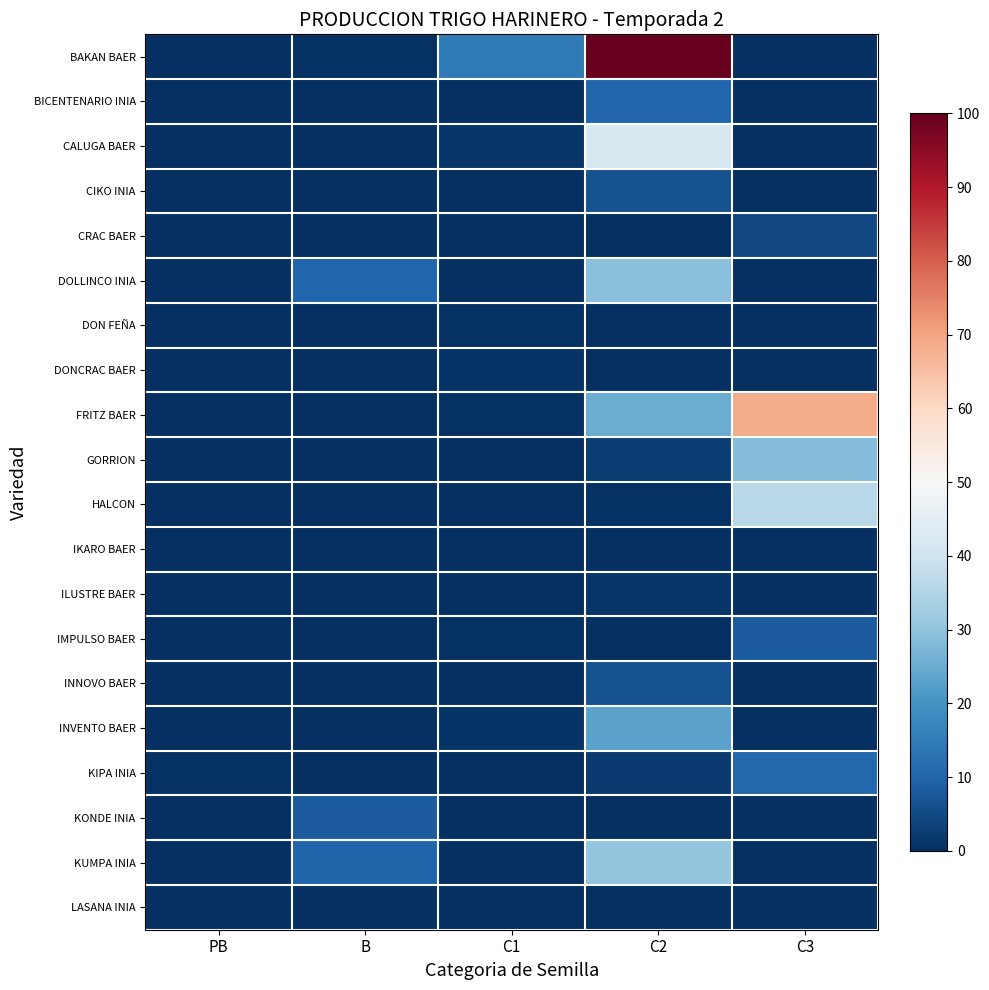

At C3, list the series in order from smallest to largest.

BAKAN BAER, BICENTENARIO INIA, CALUGA BAER, CIKO INIA, DOLLINCO INIA, DON FEÑA, DONCRAC BAER, IKARO BAER, ILUSTRE BAER, INNOVO BAER, INVENTO BAER, KONDE INIA, KUMPA INIA, LASANA INIA, CRAC BAER, IMPULSO BAER, KIPA INIA, GORRION, HALCON, FRITZ BAER